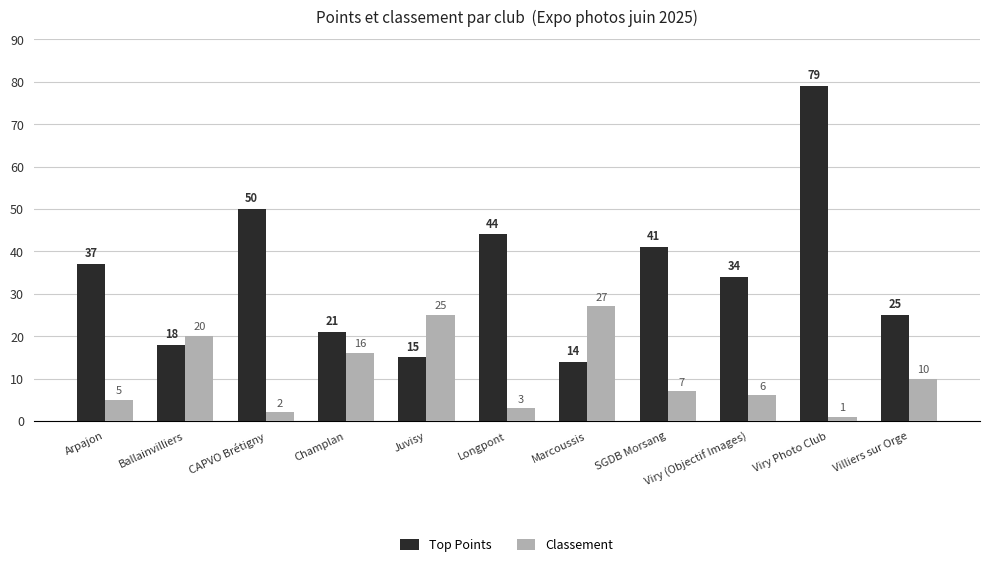

Does the chart contain any negative values?

No